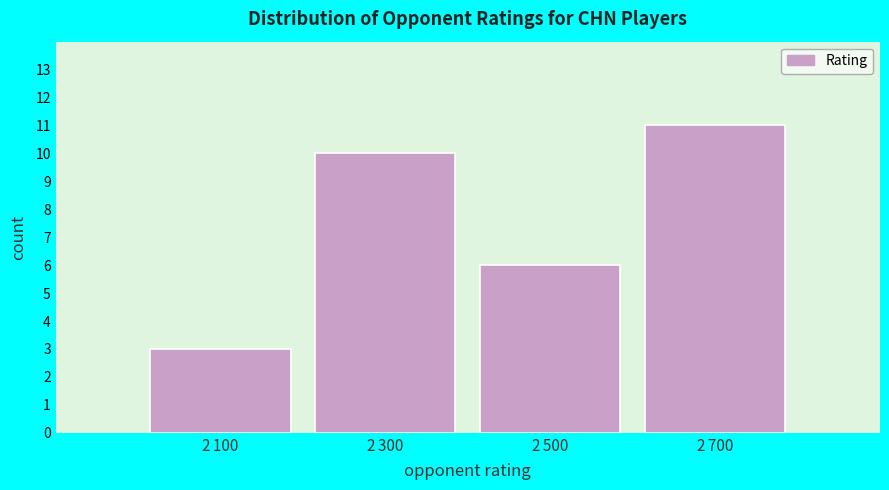

Reading left to right, transcribe all the data shown in this chart.

3	10	6	11